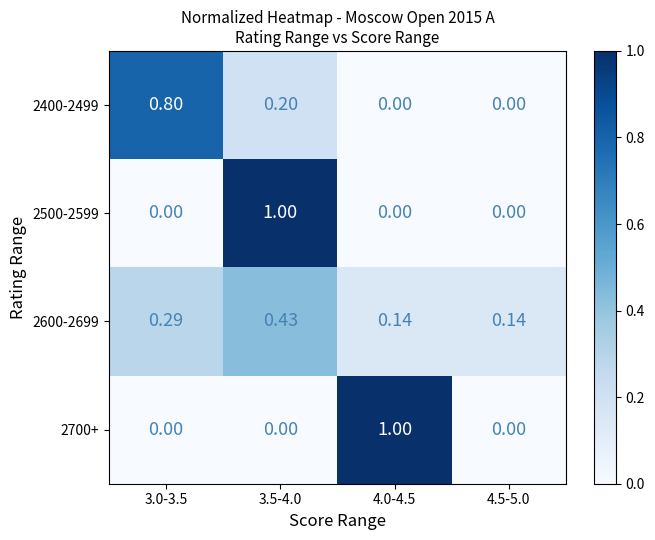

Count the number of data series in this chart.

4